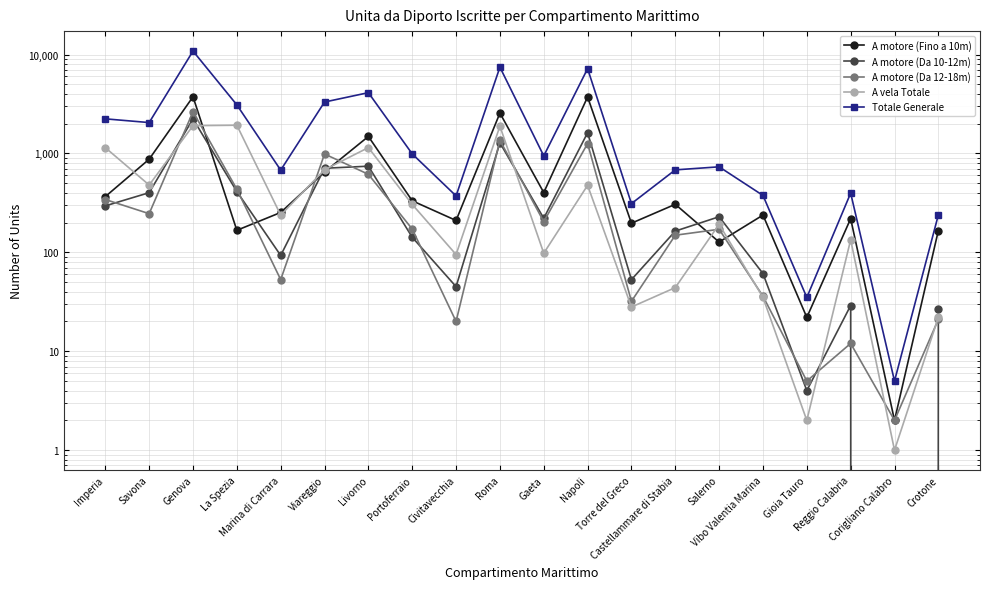

Which has a higher value, Salerno or Viareggio?

Viareggio